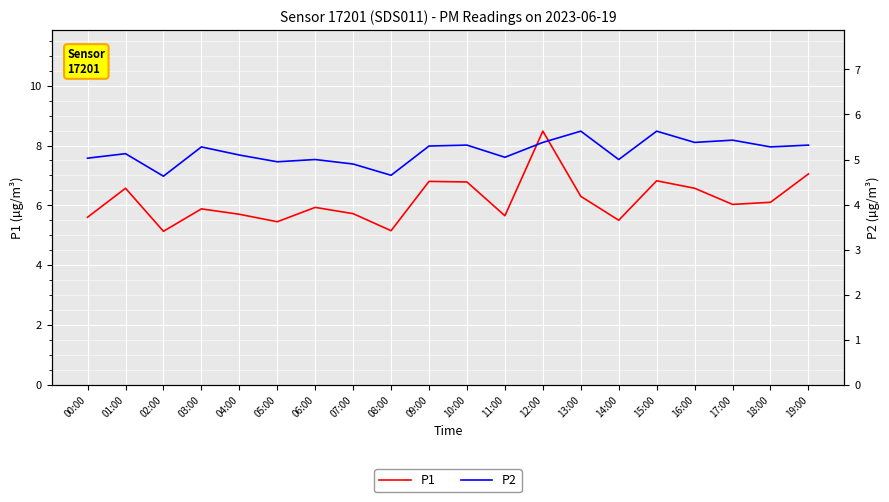

Rank the series at 16:00 from lowest to highest value.

P2, P1